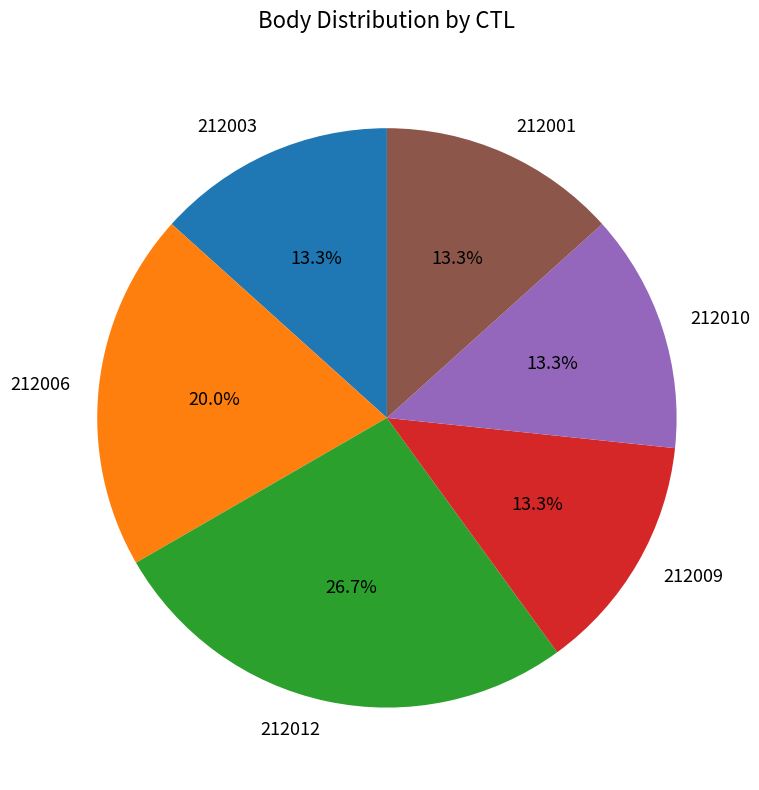

Combined, what portion of the pie is 212012 and 212009?

40.0%